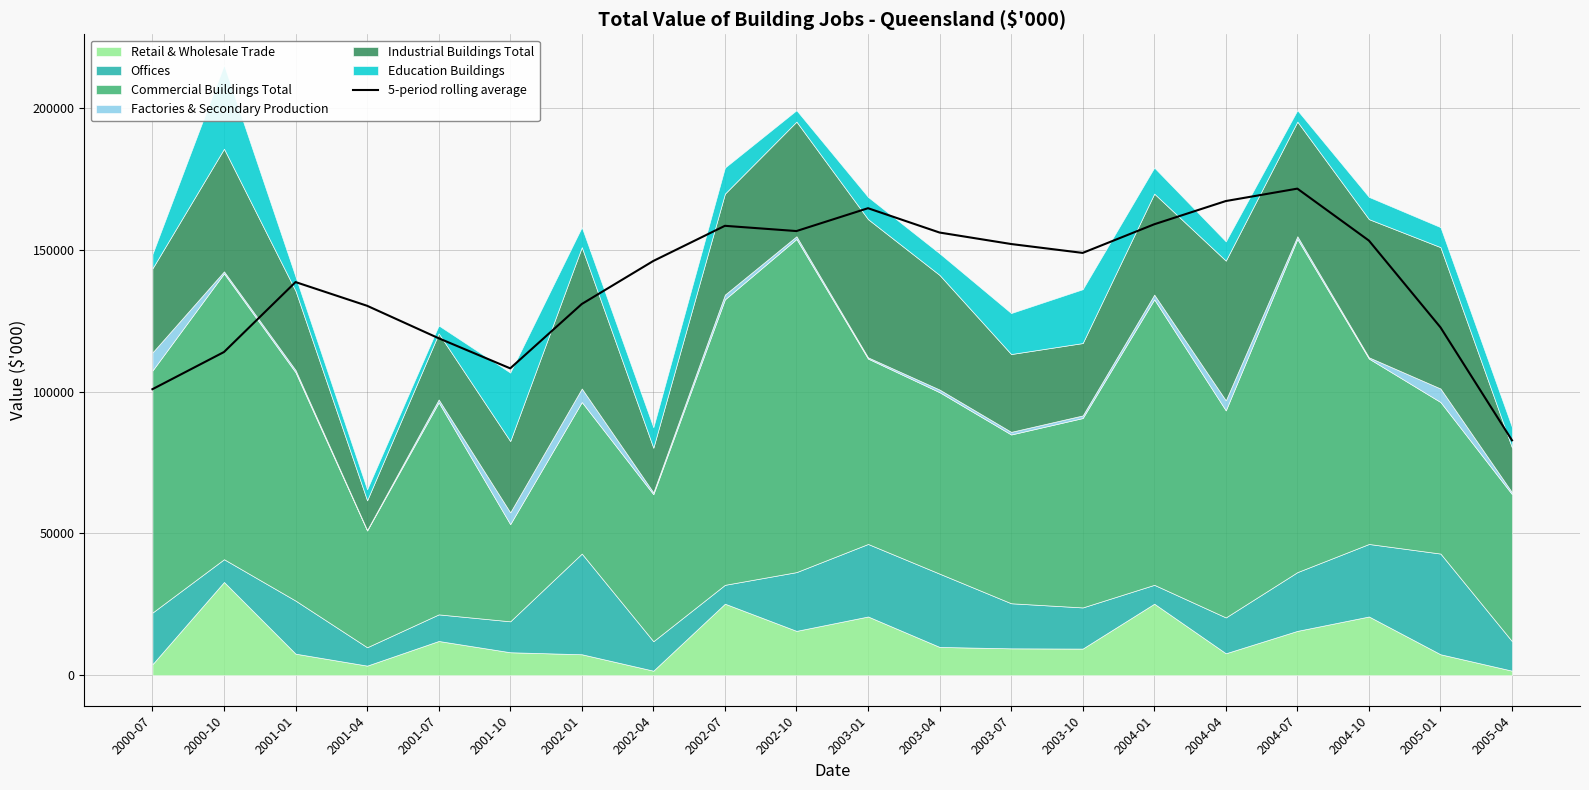

Count the number of categories in the chart.

20